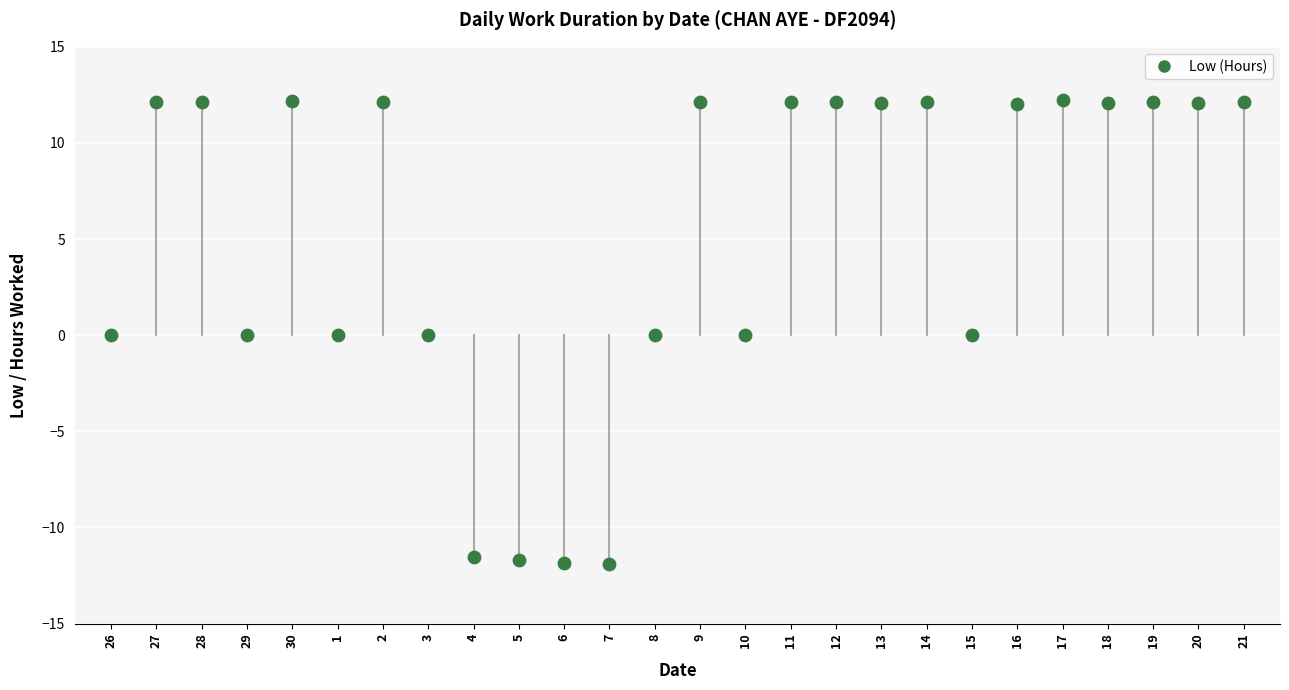

What is the change in value from 7 to 9?

+24.0